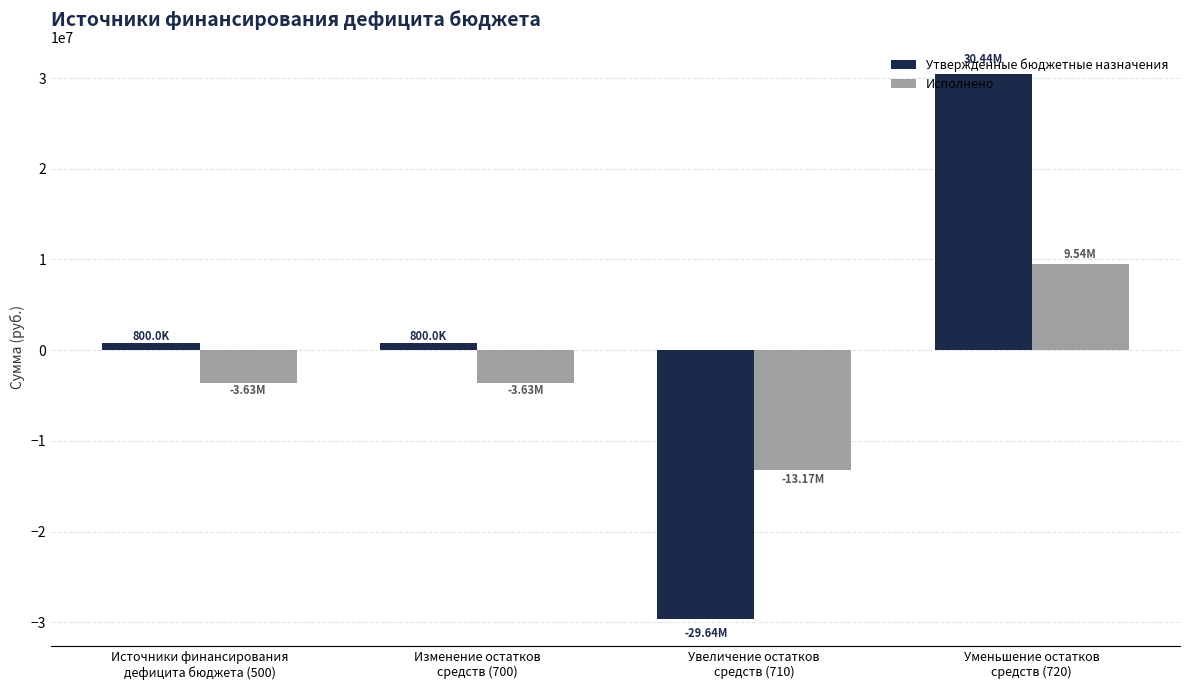

What is the average value of the Утвержденные бюджетные назначения series?

600000.0